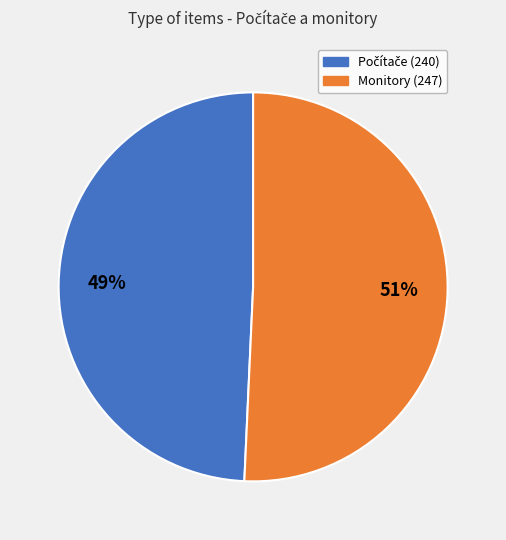

Is there any slice that represents more than half of the pie?

Yes